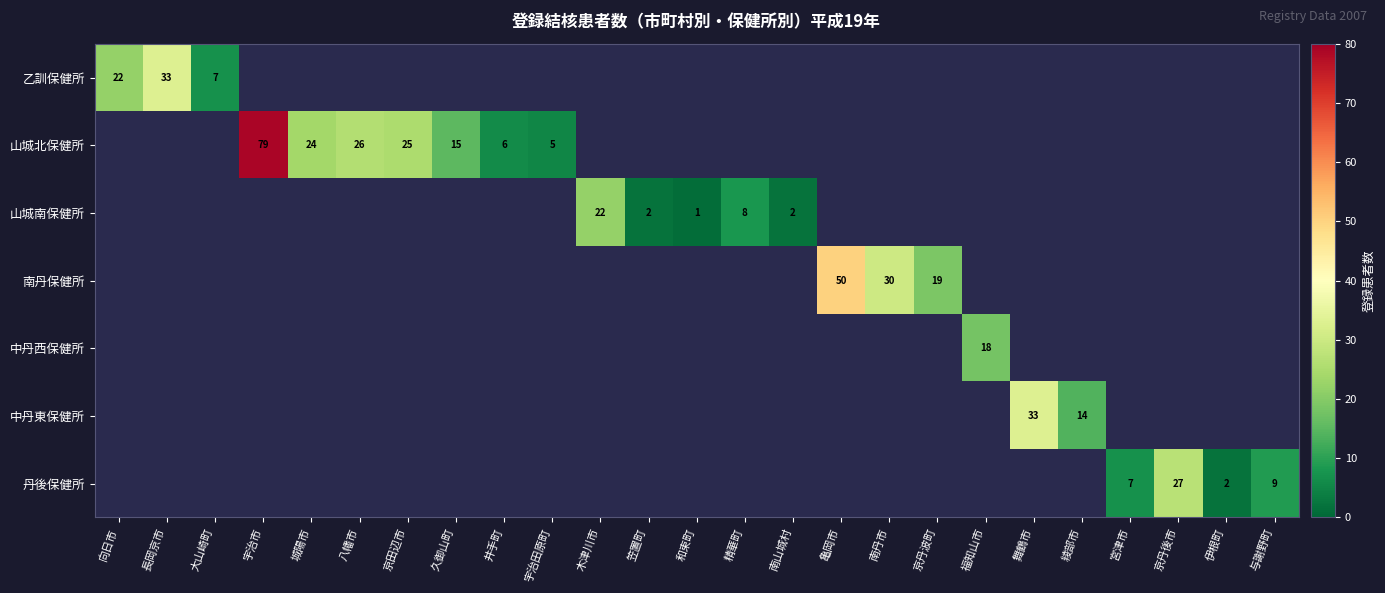

At how many categories does at least one series exceed 23?

9